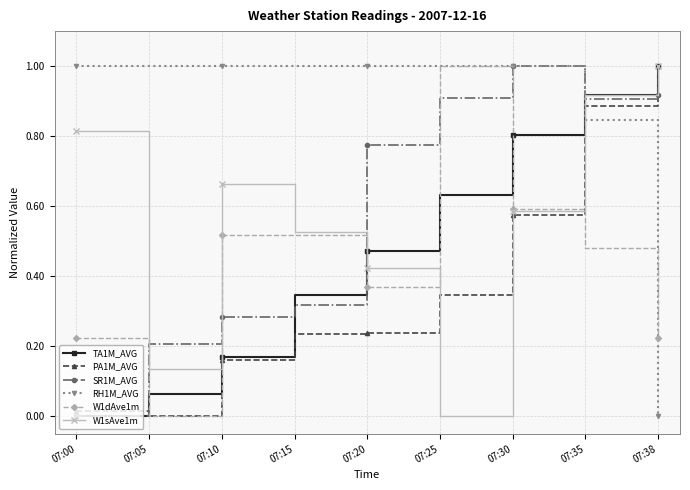

Which series changed the most between 07:10 and 07:15?

TA1M_AVG